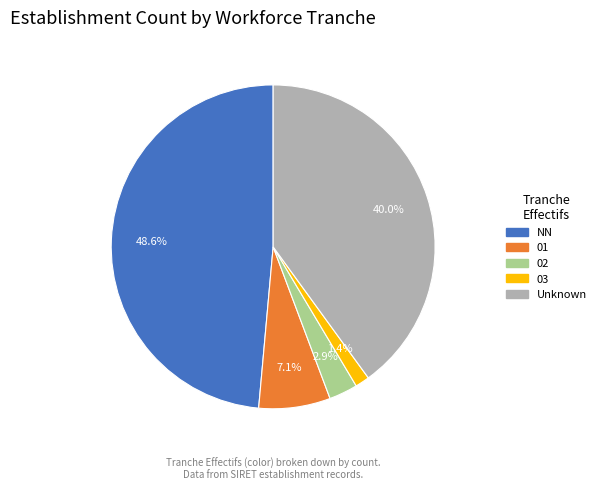

Count the number of slices in the pie.

5